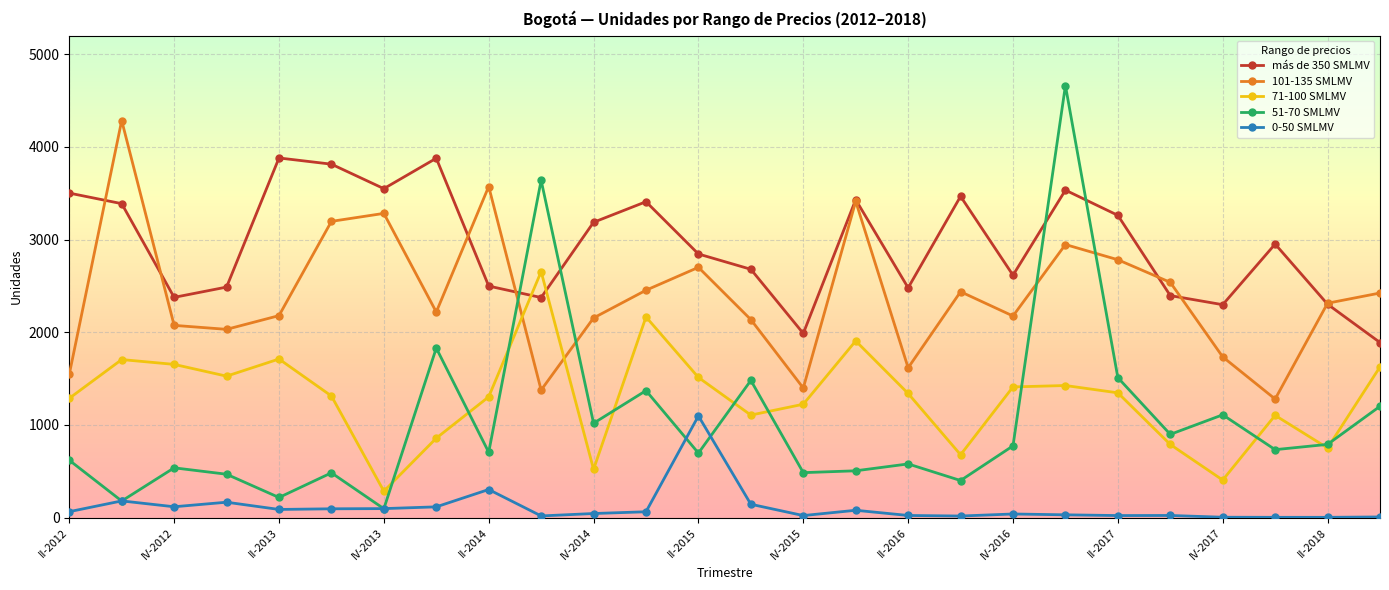

Rank the series by their maximum value, from lowest to highest.

0-50 SMLMV, 71-100 SMLMV, más de 350 SMLMV, 101-135 SMLMV, 51-70 SMLMV